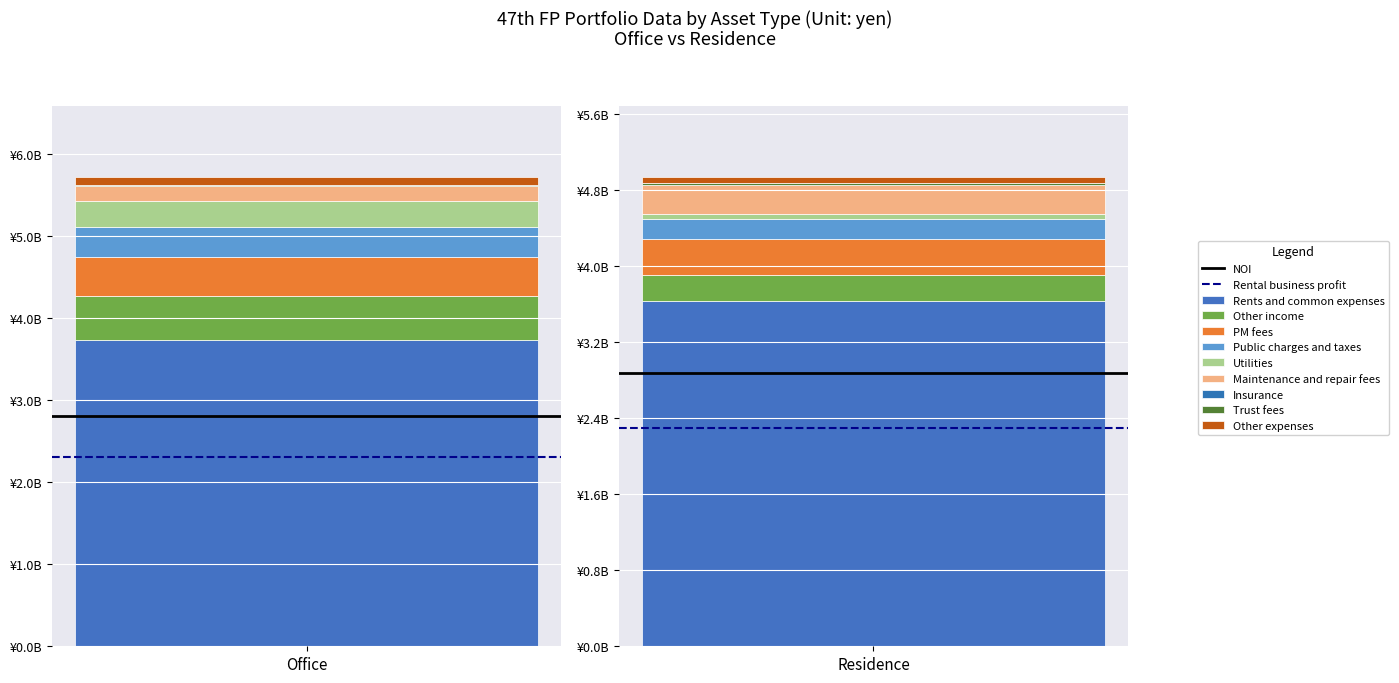

At which label does Rental business profit reach its peak?

Residence